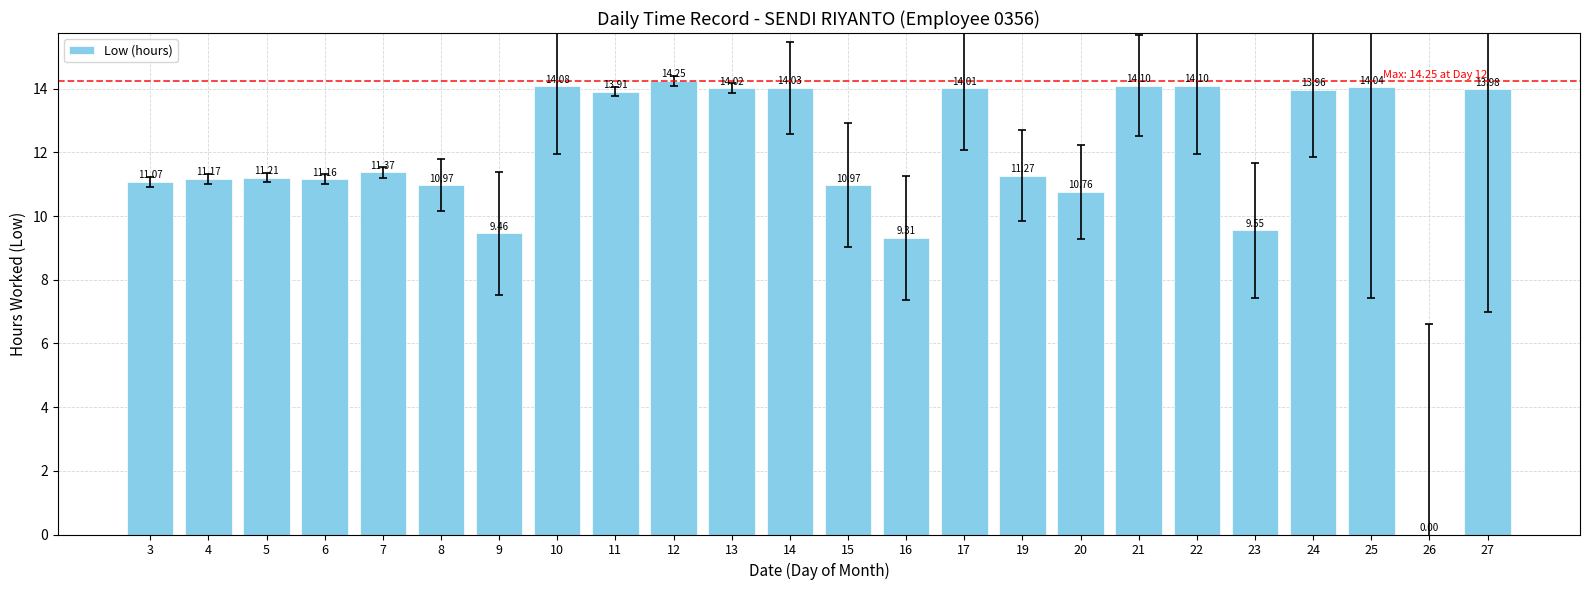

What is the approximate value at 10?

14.1